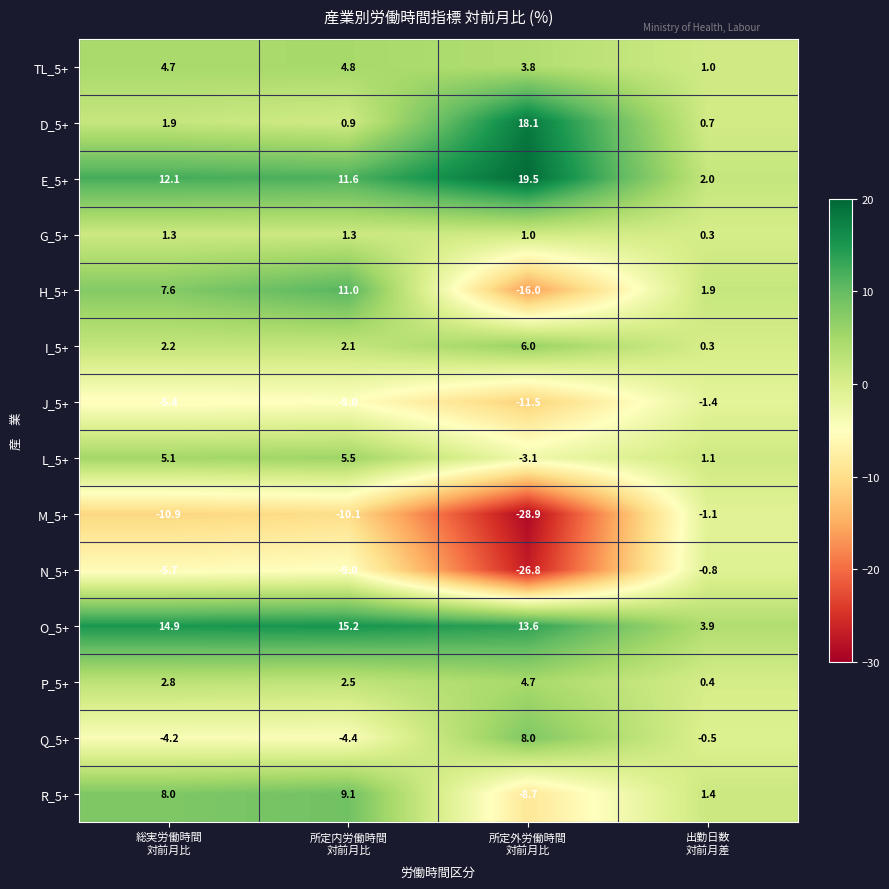

What is the difference between the maximum and minimum values in the Q_5+ series?

12.4